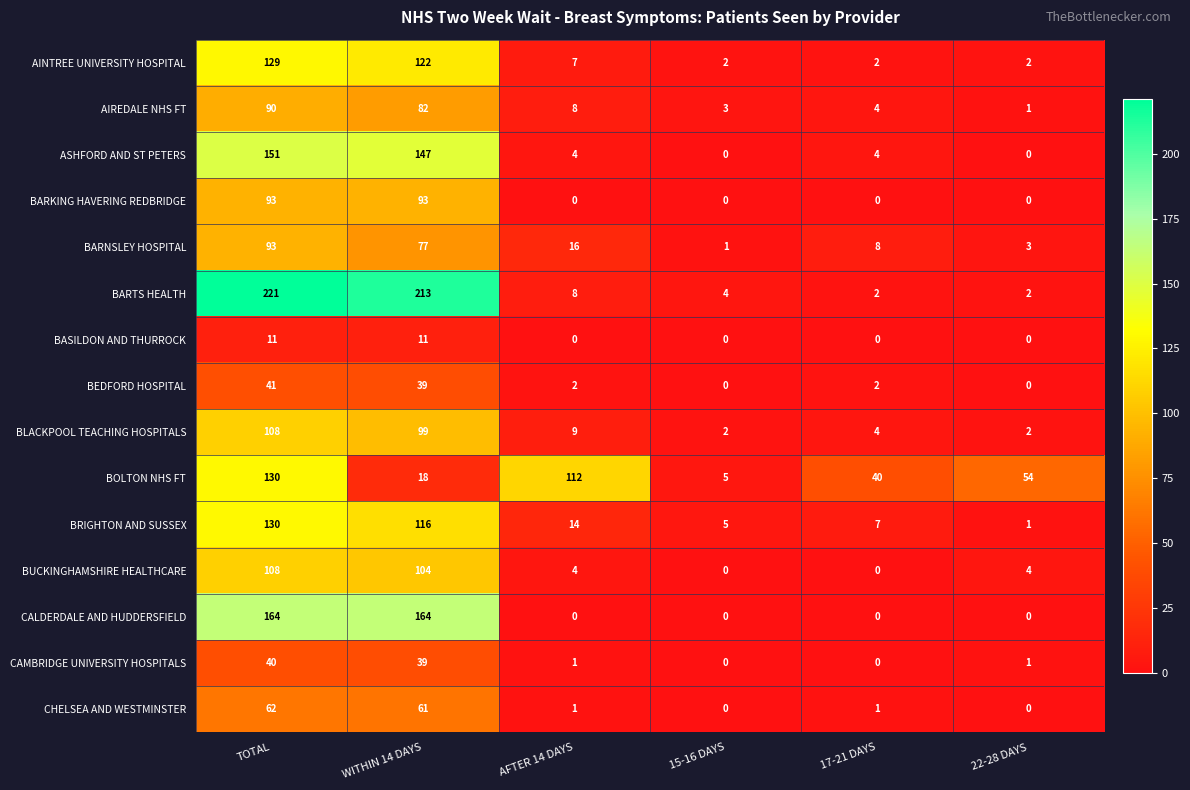

Which series changed the most between TOTAL and 15-16 DAYS?

BARTS HEALTH